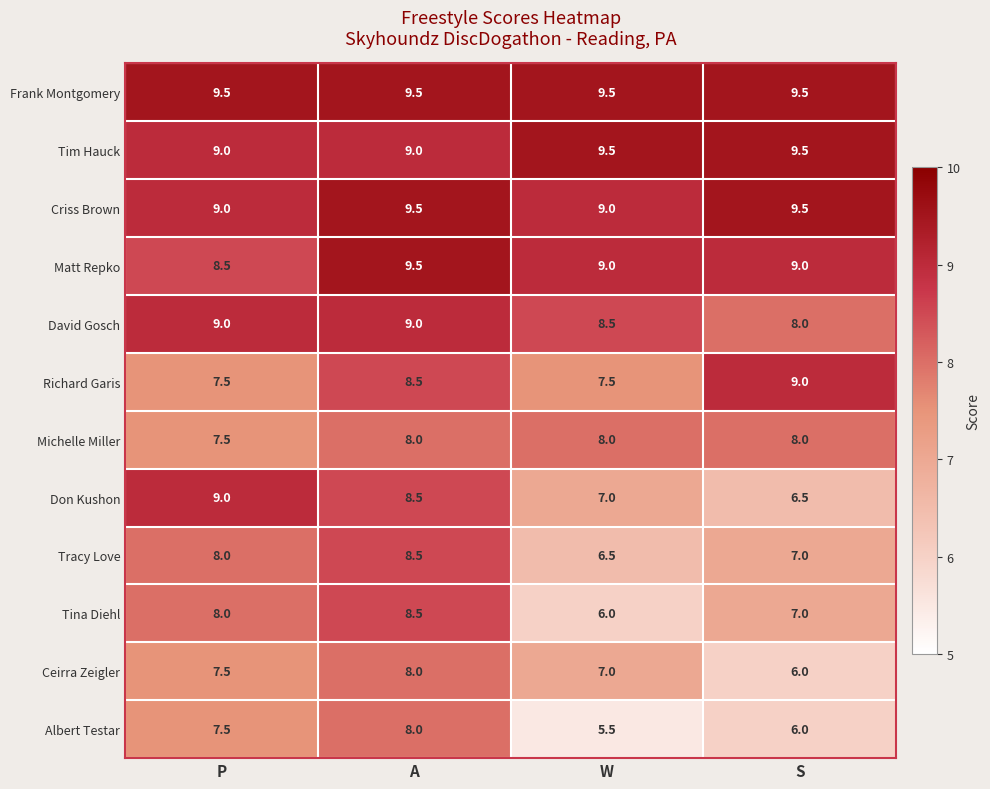

The Matt Repko series shows 9.5 at A. True or false?

True